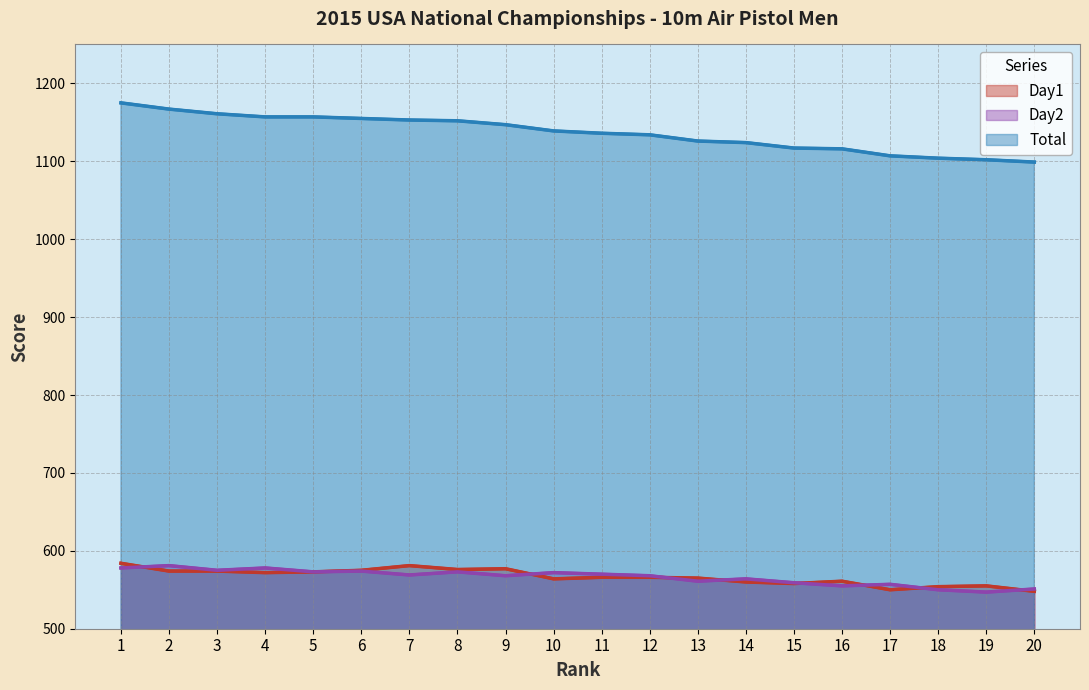

Does the chart display data point markers on the line(s)?

No